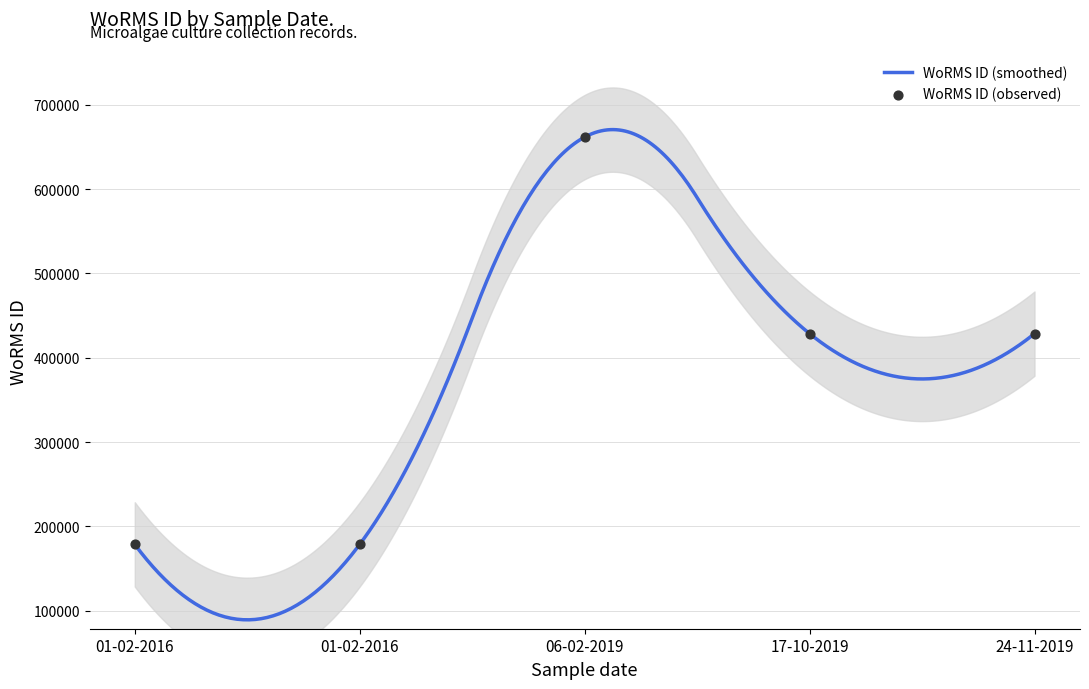

What is the ratio of the value at 01-02-2016 to the value at 17-10-2019?

0.4